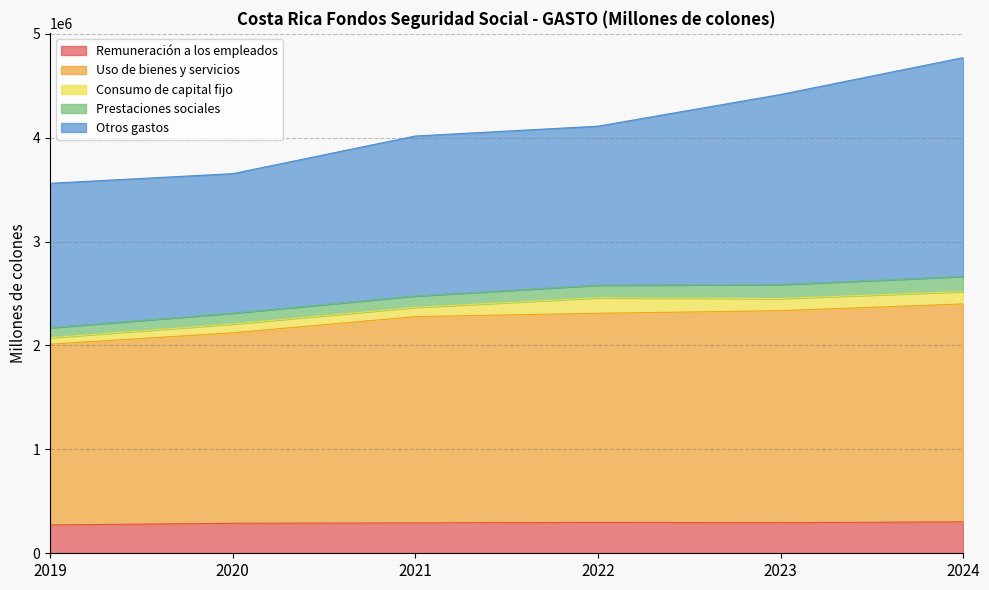

What is the total value across all series at 2022?

4110440.4